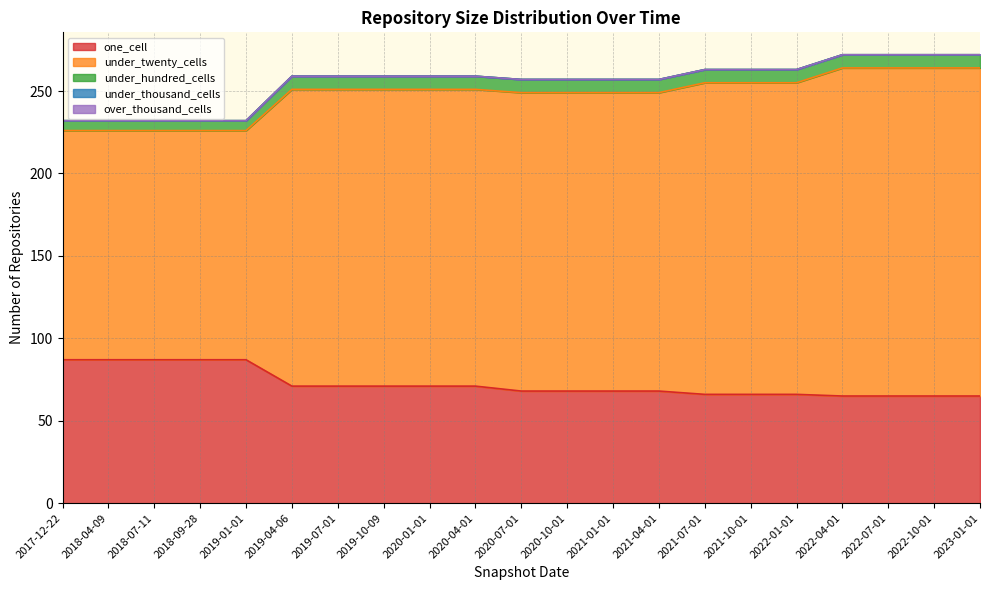

Does the chart display data point markers on the line(s)?

No